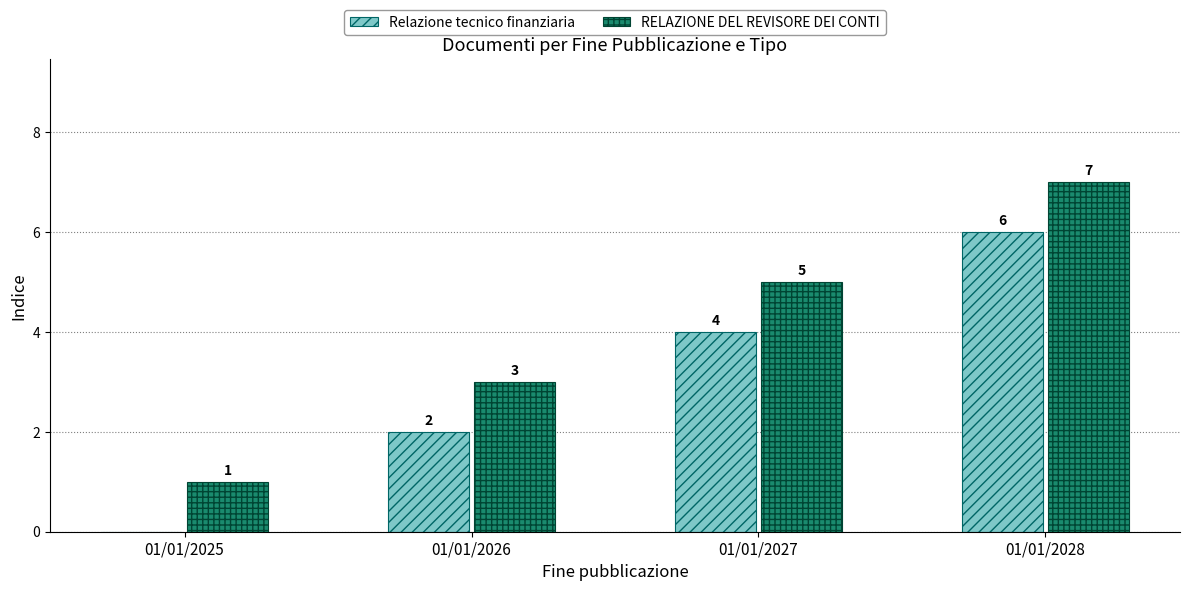

What is the spread (max minus min) of values at 01/01/2026?

1